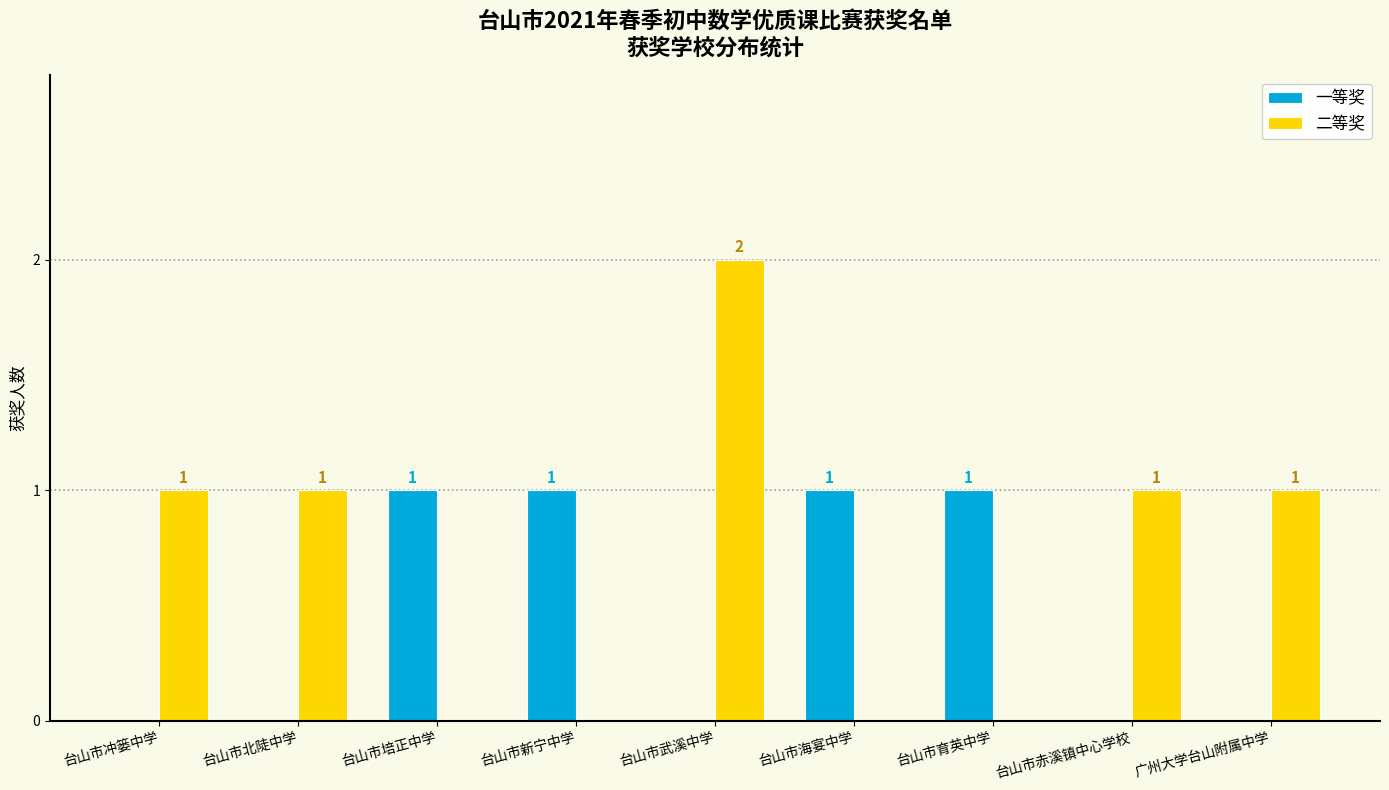

True or false: 二等奖 has a value of 1 at 台山市海宴中学.

False